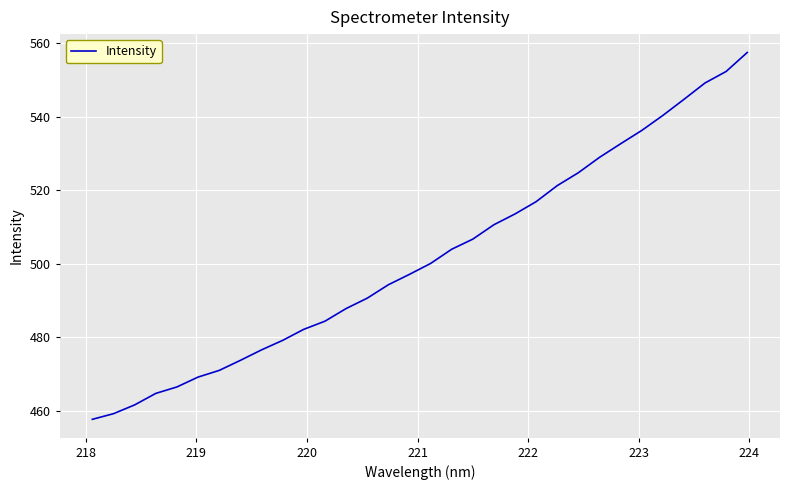

What is the minimum value shown in the chart?

457.8